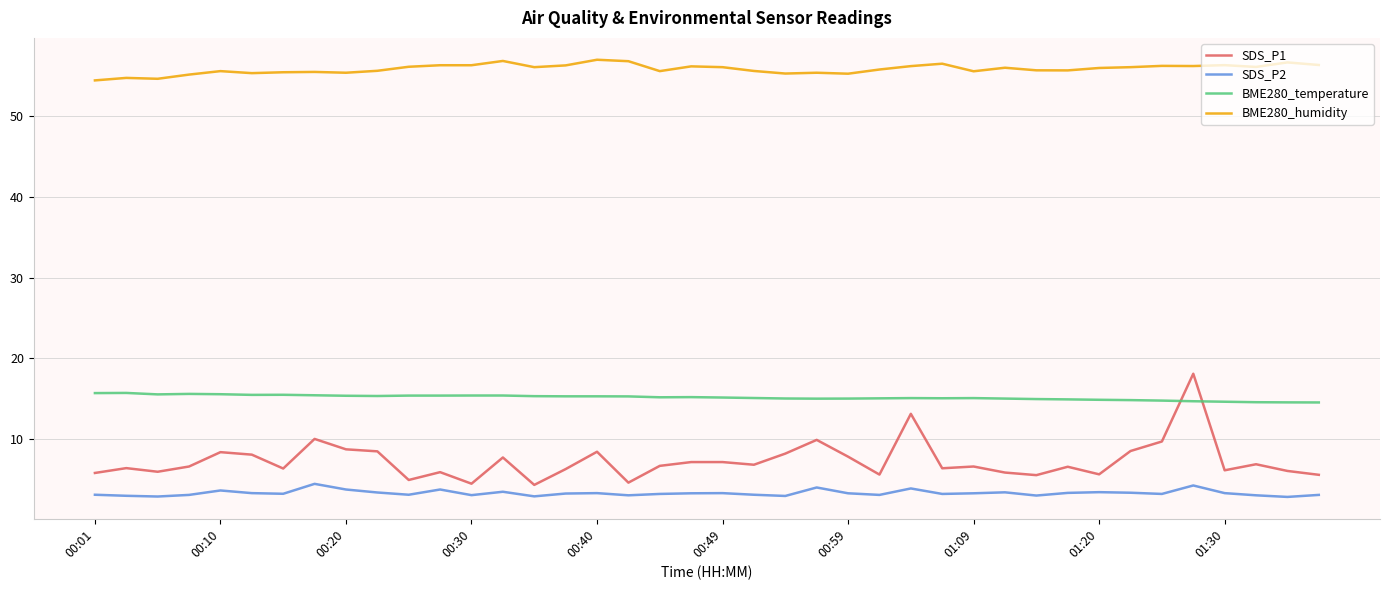

What is the maximum value for SDS_P1?

18.1